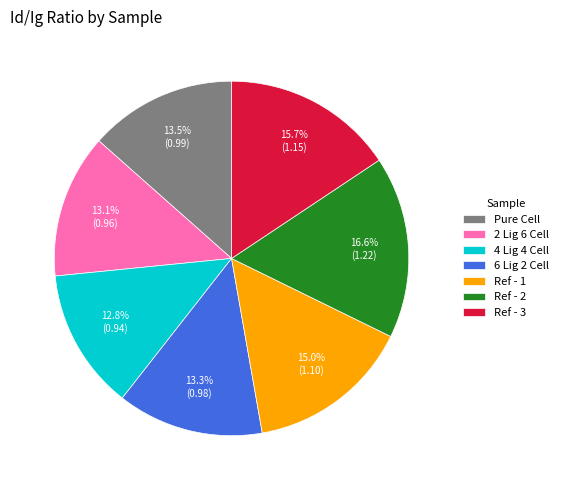

Does any single category account for the majority?

No